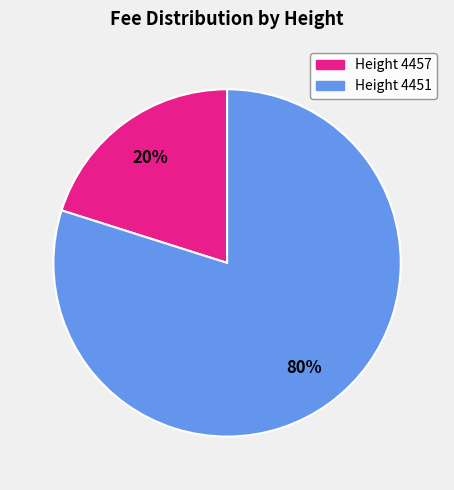

To the nearest percent, what is the average slice percentage?

50%